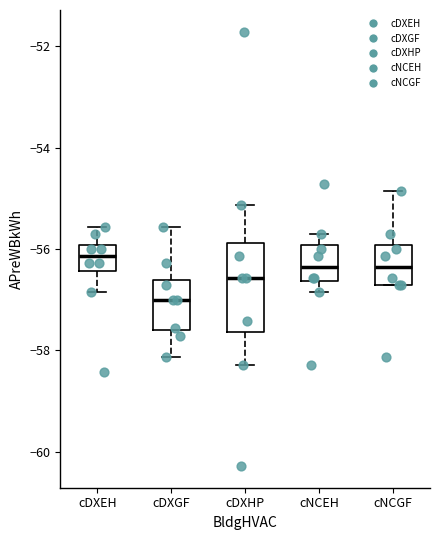

Reading left to right, read every box against the y-axis: the position of its median line, the range the box covers, and the ends of its whiskers. The values are not printed on the chart, so give them approximately, as read against the axis.

cDXEH: median -56.2, box -56.4 to -56.0, whiskers -56.8 to -55.6
cDXGF: median -57.0, box -57.6 to -56.6, whiskers -58.2 to -55.6
cDXHP: median -56.6, box -57.6 to -55.8, whiskers -58.2 to -55.2
cNCEH: median -56.4, box -56.6 to -56.0, whiskers -56.8 to -55.8
cNCGF: median -56.4, box -56.8 to -56.0, whiskers -56.8 to -54.8